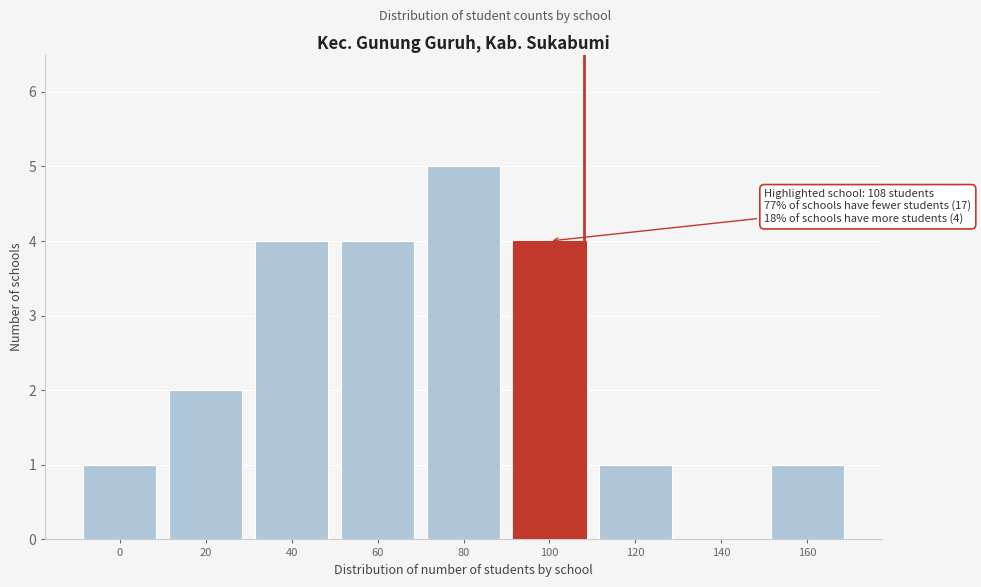

Reading right to left, transcribe all the data shown in this chart.

160=1	140=0	120=1	100=4	80=5	60=4	40=4	20=2	0=1